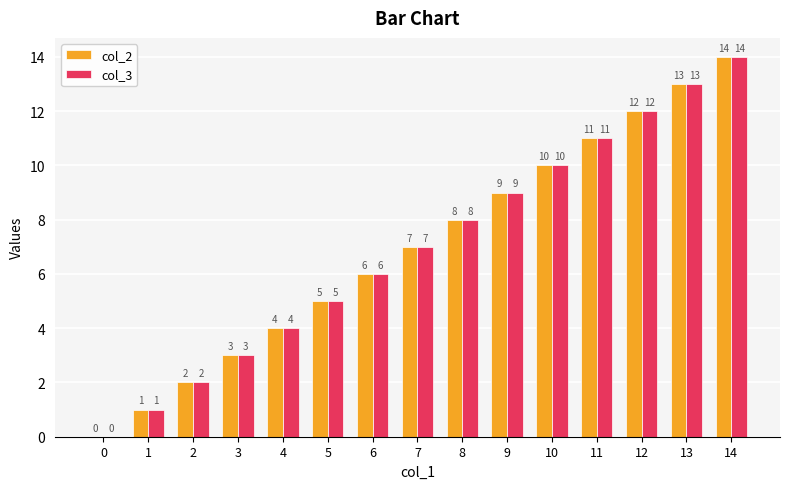

What is the sum of the col_3 values at 7 and 4?

11